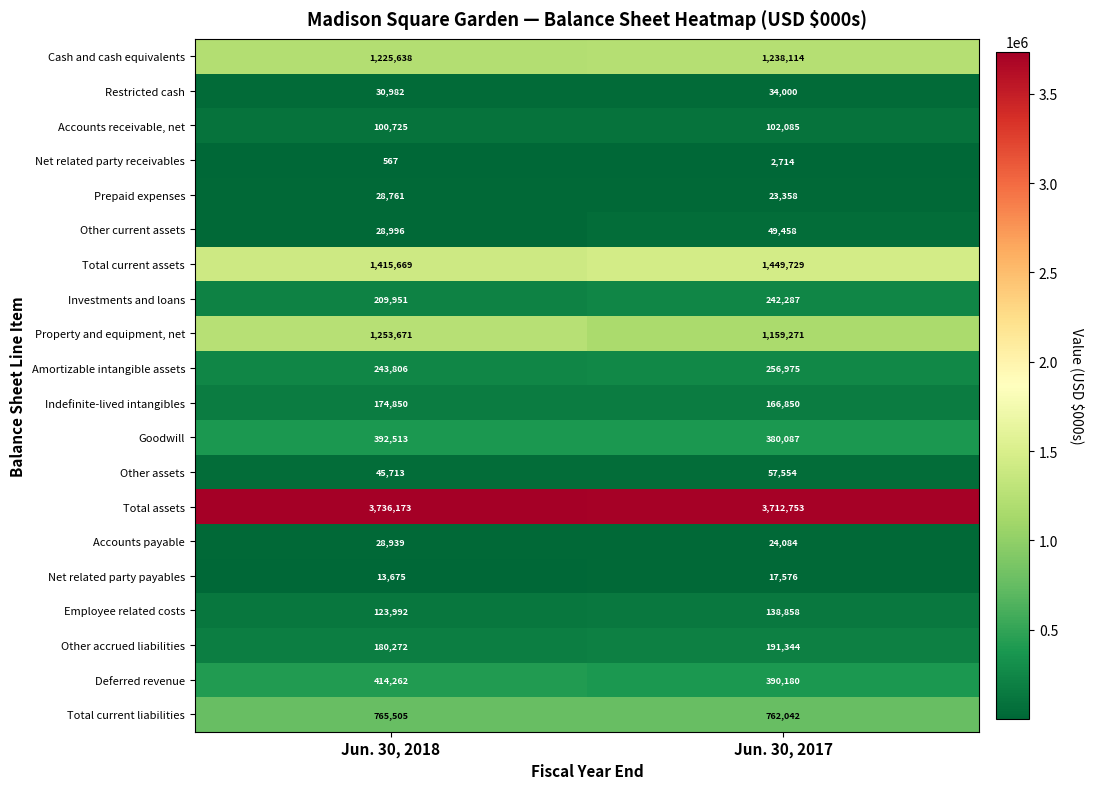

True or false: Accounts payable has a value of 51073 at Jun. 30, 2018.

False